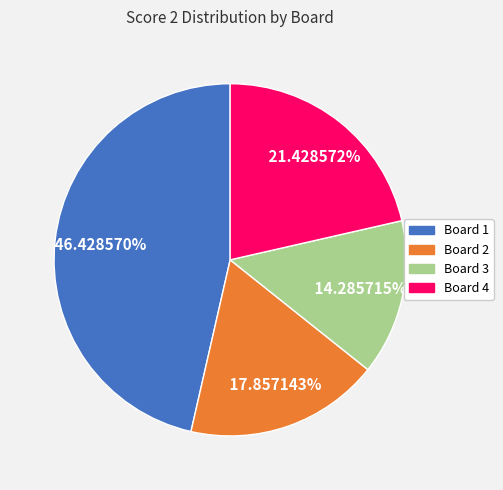

Count the number of slices in the pie.

4